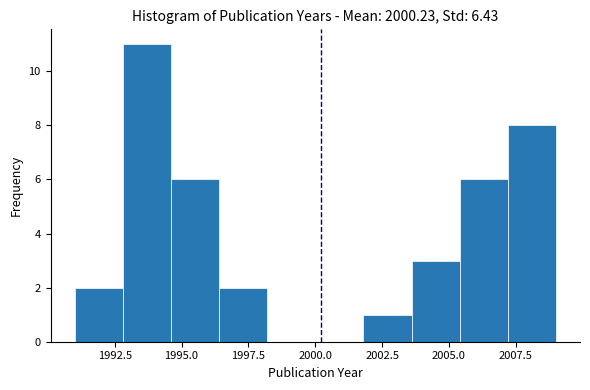

Read against the x-axis, roughly where is the centre of the tallest bar?

1993.5